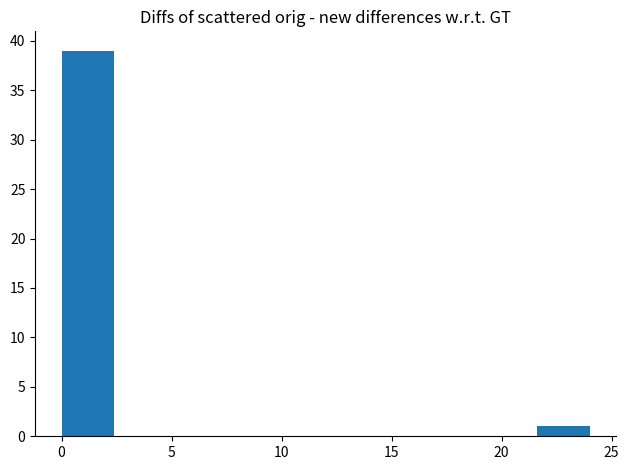

Reading left to right, transcribe this chart: for each bar, give the range it covers on the x-axis and its height. Neither the bar edges nor the heights are printed on the chart, so give them approximately, as read against the axes.

0.0 to 2.4: 39
2.4 to 4.8: 0
4.8 to 7.2: 0
7.2 to 9.6: 0
9.6 to 12.0: 0
12.0 to 14.4: 0
14.4 to 16.8: 0
16.8 to 19.2: 0
19.2 to 21.6: 0
21.6 to 24.0: 1